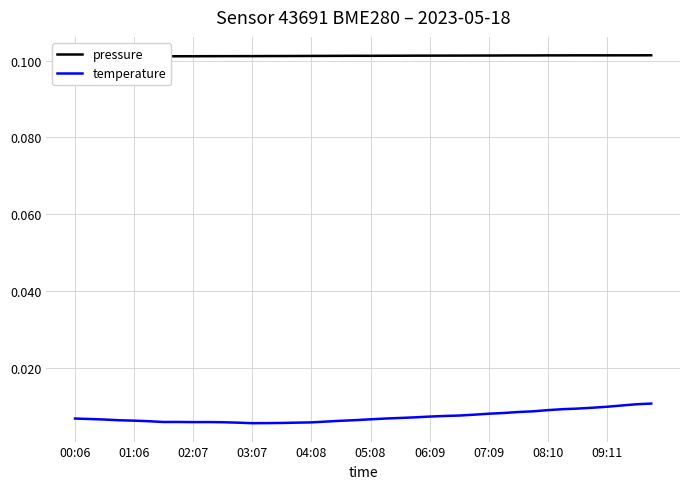

True or false: pressure and temperature cross at least once.

False